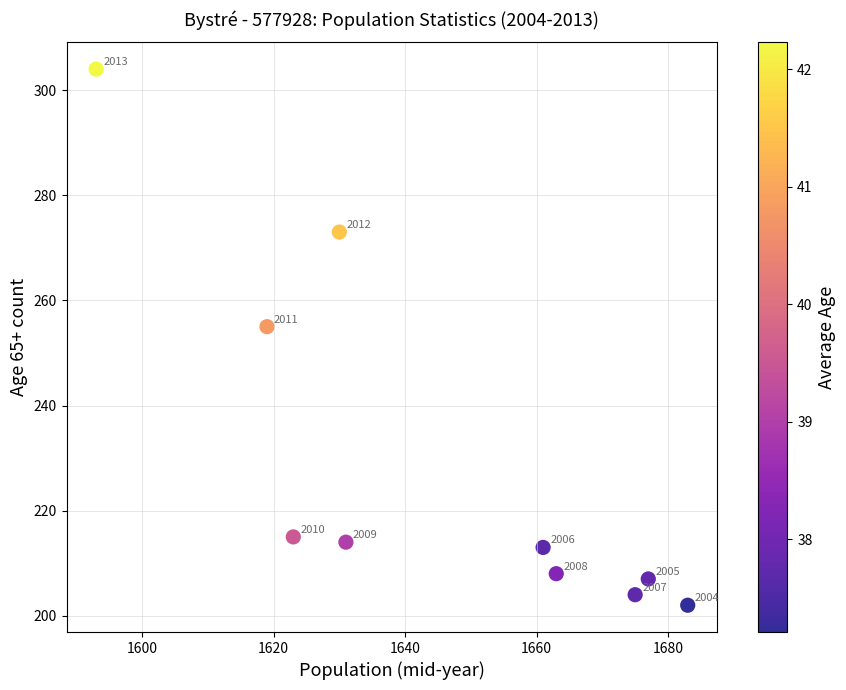

What is the average Y value?

230